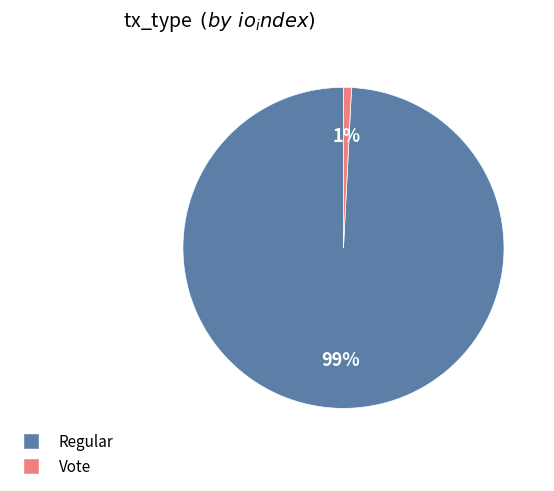

Is it true that Regular is 88% of the pie?

False